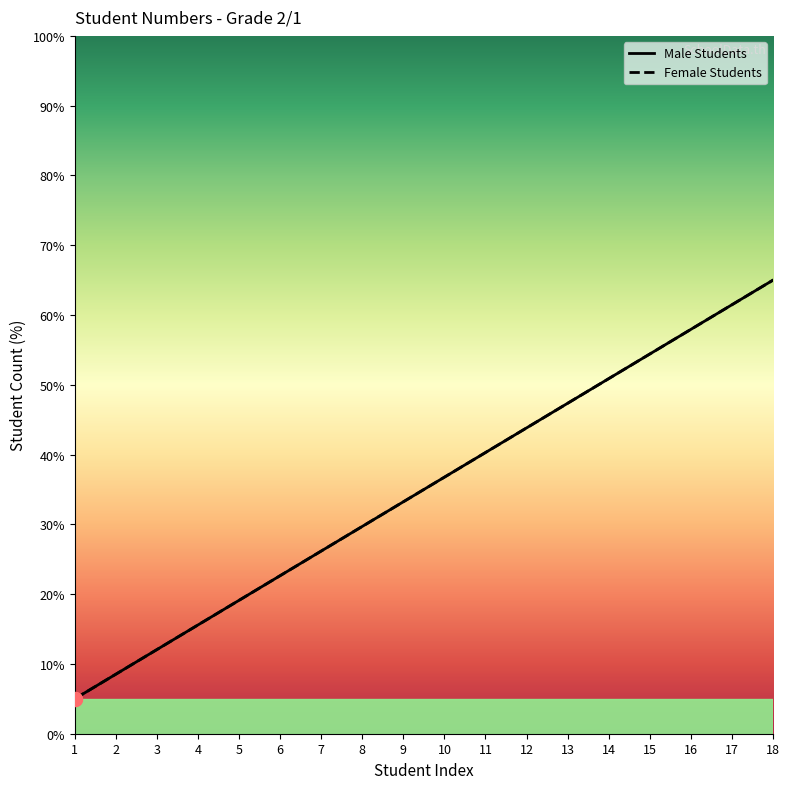

At which category is the sum across all series the highest?

18